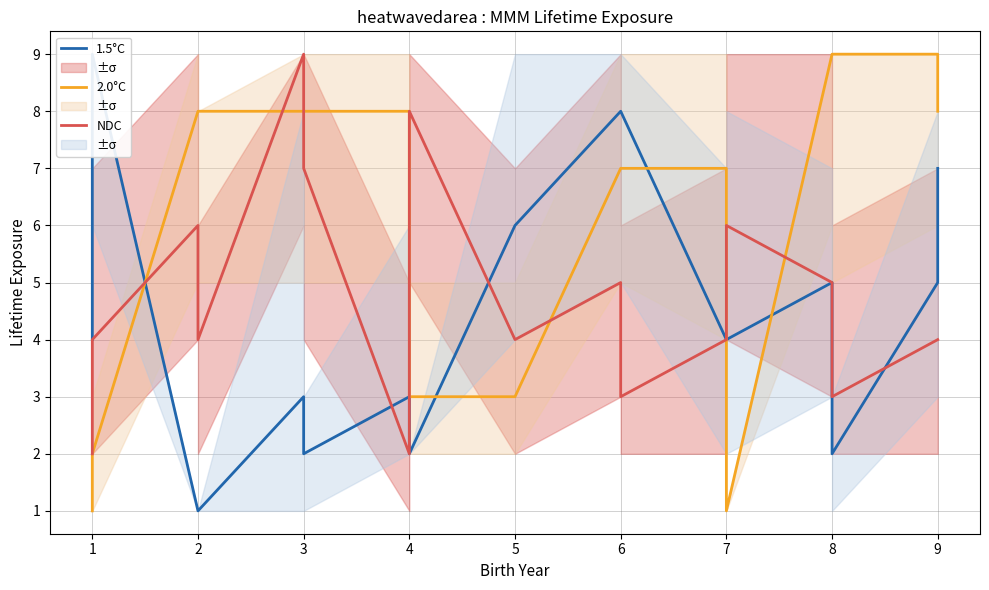

List the series in order of their overall mean, highest first.

2.0°C, NDC, 1.5°C